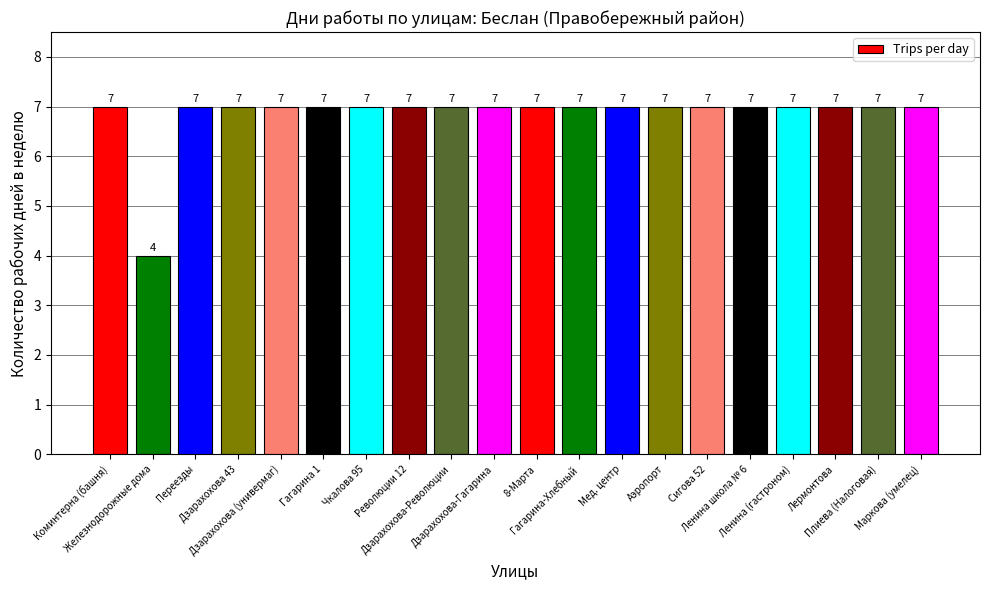

Reading left to right, what are all the values shown in this chart?

Коминтерна (башня)=7	Железнодорожные дома=4	Переезды=7	Дзарахохова 43=7	Дзарахохова (универмаг)=7	Гагарина 1=7	Чкалова 95=7	Революции 12=7	Дзарахохова-Революции=7	Дзарахохова-Гагарина=7	8-Марта=7	Гагарина-Хлебный=7	Мед. центр=7	Аэропорт=7	Сигова 52=7	Ленина школа № 6=7	Ленина (гастроном)=7	Лермонтова=7	Плиева (Налоговая)=7	Маркова (умелец)=7